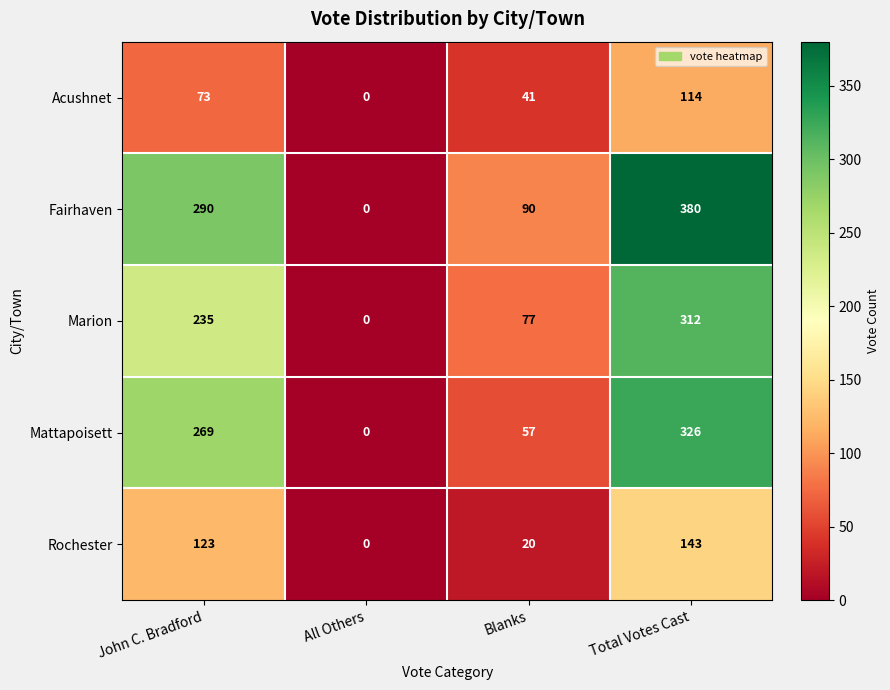

What is the difference between the second highest and minimum values in the Mattapoisett series?

269